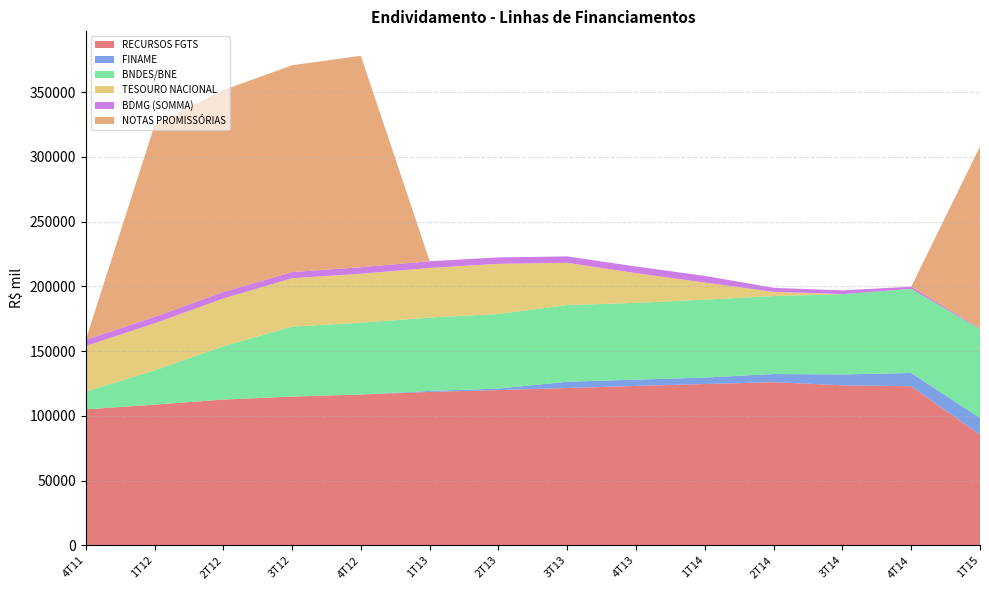

Reading left to right, extract all data points from this chart.

RECURSOS FGTS: 4T11=105070.0	1T12=108705.0	2T12=112607.9	3T12=114916.0	4T12=116532.0	1T13=118515.0	2T13=119943.0	3T13=121564.0	4T13=123160.0	1T14=124621.0	2T14=126044.0	3T14=123627.0	4T14=122917.0	1T15=85345.0
FINAME: 4T11=0.0	1T12=0.0	2T12=0.0	3T12=0.0	4T12=0.0	1T13=772.0	2T13=1188.0	3T13=4826.0	4T13=4835.0	1T14=4981.0	2T14=6317.0	3T14=8424.0	4T14=10264.0	1T15=13053.0
BNDES/BNE: 4T11=13720.0	1T12=26437.0	2T12=41227.0	3T12=54074.0	4T12=55432.0	1T13=56671.0	2T13=57570.0	3T13=59255.0	4T13=59316.0	1T14=60187.0	2T14=60196.0	3T14=62003.0	4T14=64990.0	1T15=68600.0
TESOURO NACIONAL: 4T11=35235.0	1T12=36354.0	2T12=36875.0	3T12=37392.0	4T12=37869.0	1T13=38337.0	2T13=38801.0	3T13=32605.0	4T13=22974.0	1T14=13218.0	2T14=3327.0	3T14=0.0	4T14=0.0	1T15=0.0
BDMG (SOMMA): 4T11=4764.0	1T12=5006.0	2T12=5030.0	3T12=4717.0	4T12=5034.0	1T13=5184.0	2T13=4929.0	3T13=4957.0	4T13=5107.0	1T14=5157.0	2T14=3047.0	3T14=2912.0	4T14=1635.0	1T15=540.0
NOTAS PROMISSÓRIAS: 4T11=0.0	1T12=148000.0	2T12=155924.0	3T12=159785.0	4T12=163291.0	1T13=0.0	2T13=0.0	3T13=0.0	4T13=0.0	1T14=0.0	2T14=0.0	3T14=0.0	4T14=0.0	1T15=140585.0